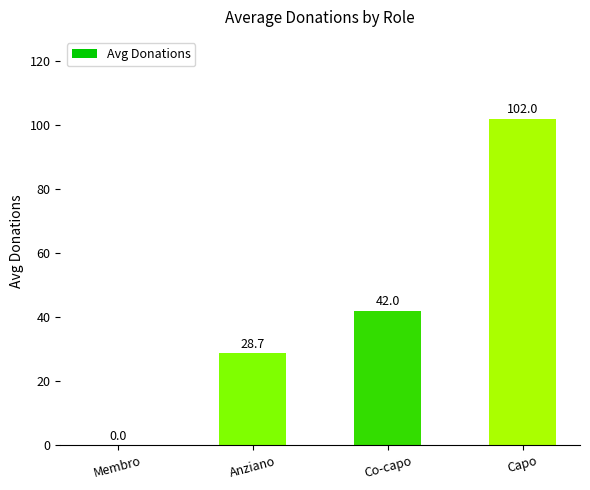

Which category has the highest value across all series?

Capo